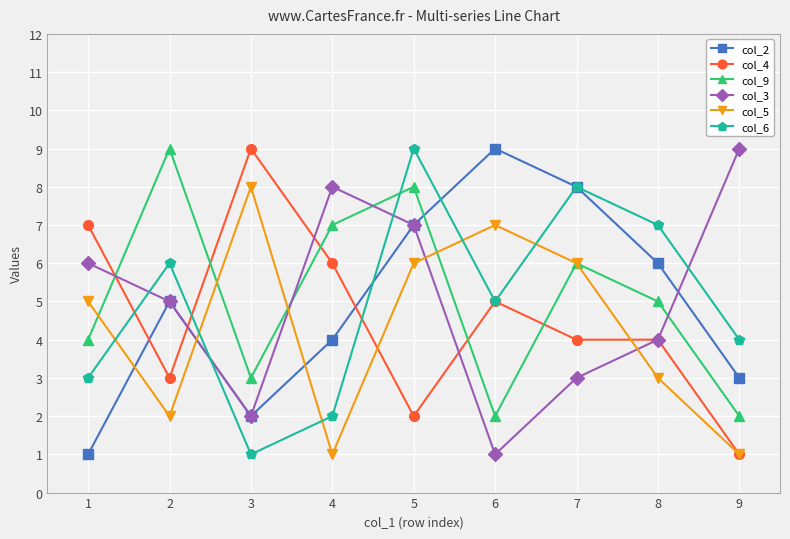

Which series changed the most between 3 and 6?

col_2